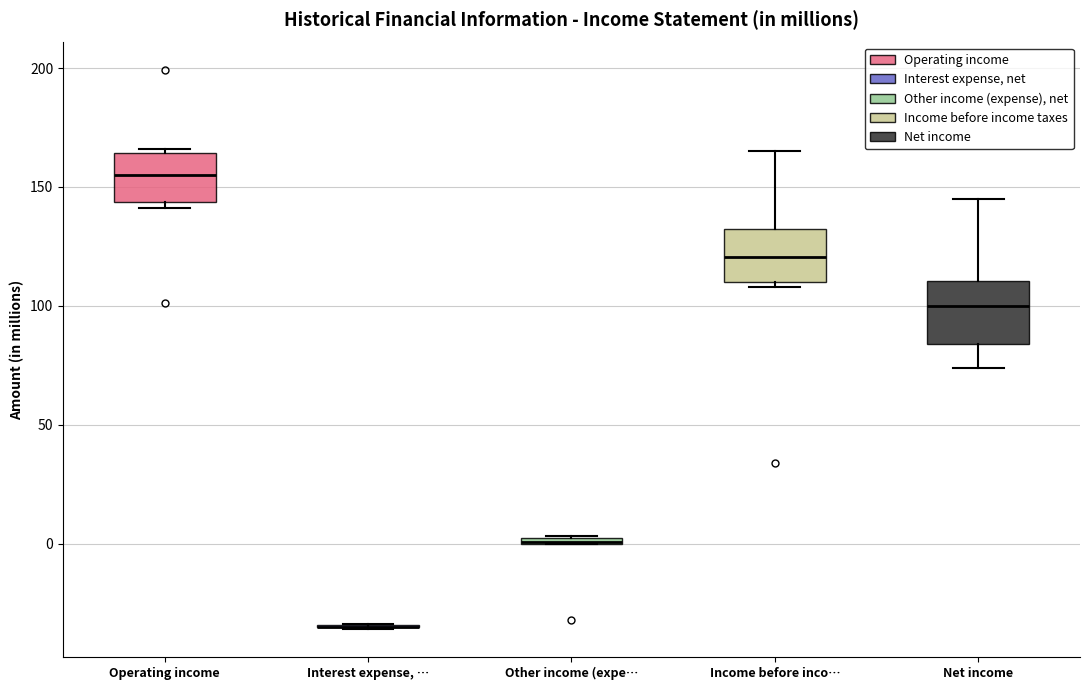

Where is the upper edge of the box for Net income on the y-axis? The values are not printed on the chart, so give them approximately, as read against the axis.

110